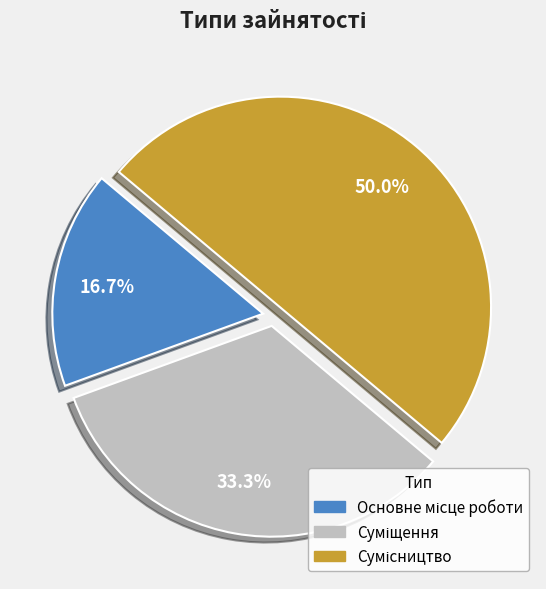

Which category has the biggest portion of the pie?

Сумісництво